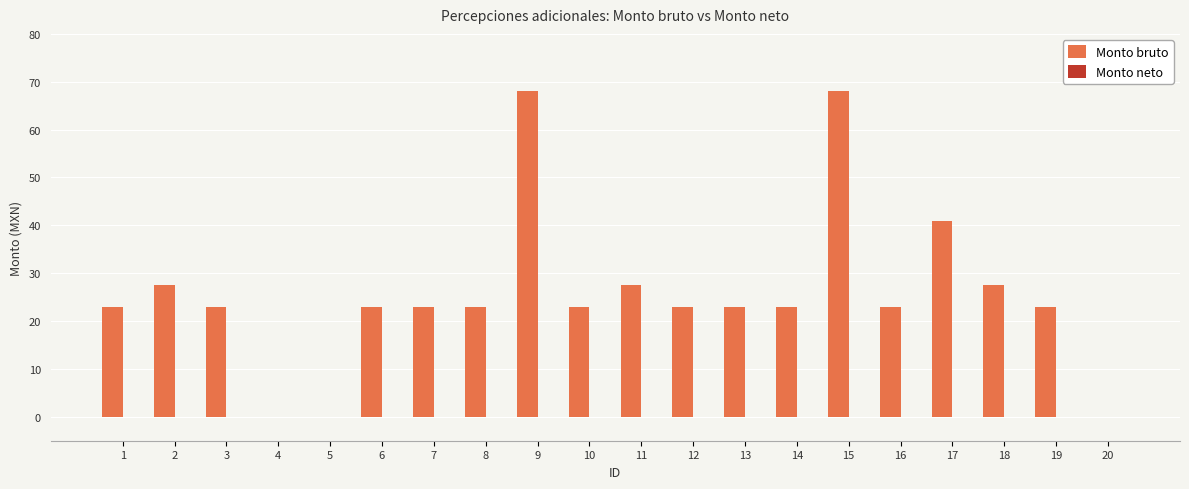

Between 19 and 20, which is larger?

19